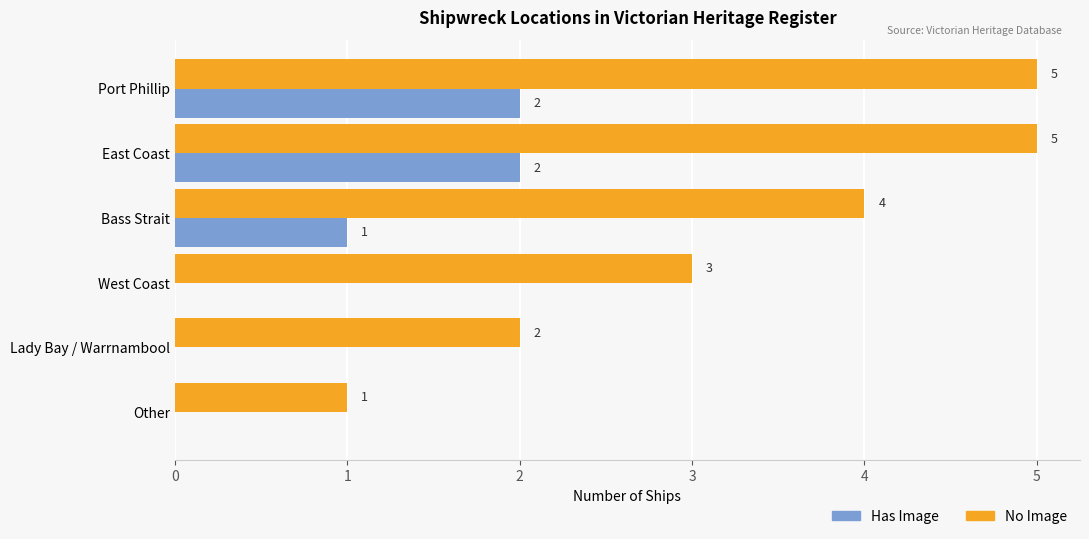

The value of No Image at Lady Bay / Warrnambool is 2. True or false?

True